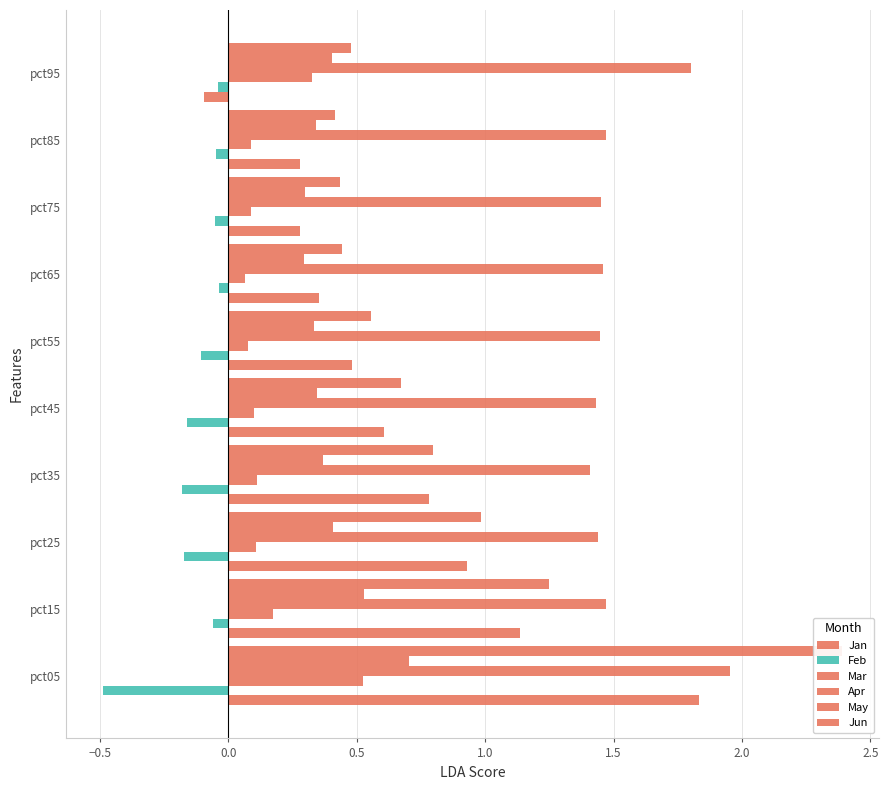

Is it true that Feb equals -0.2 at 1.0?

False